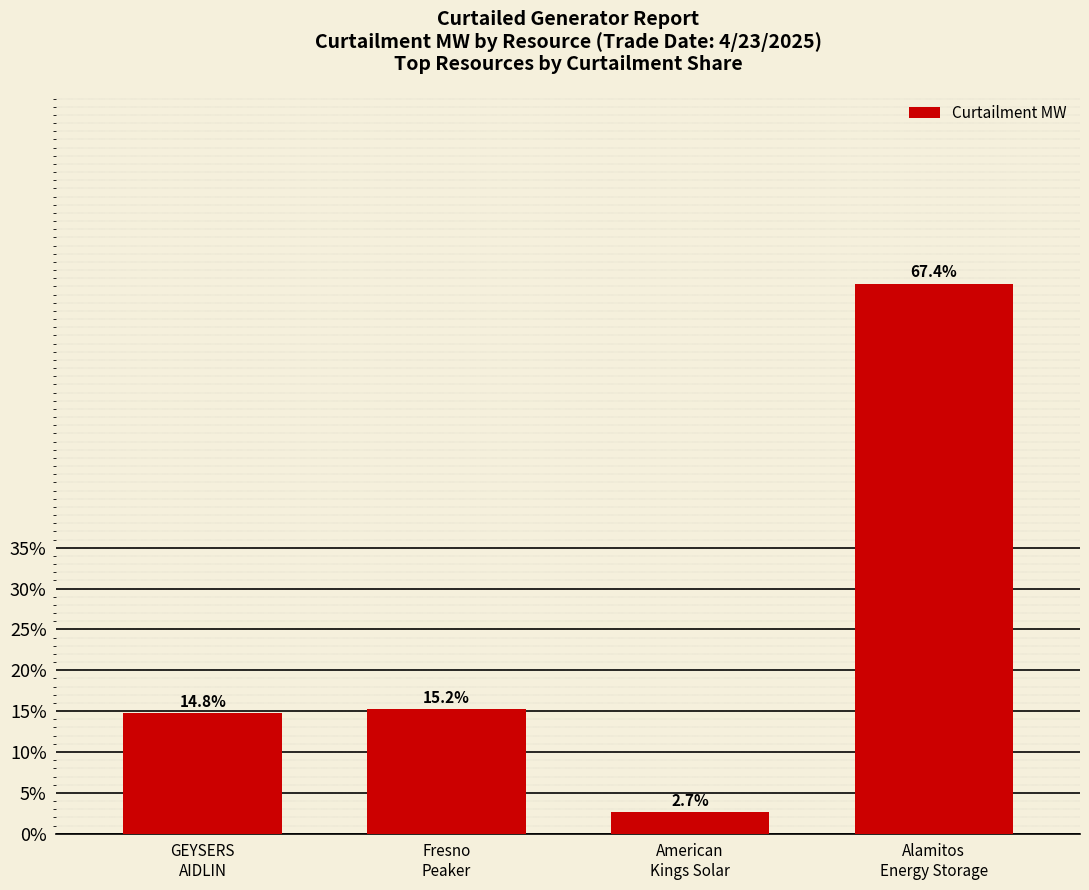

How many bars are there in total?

4